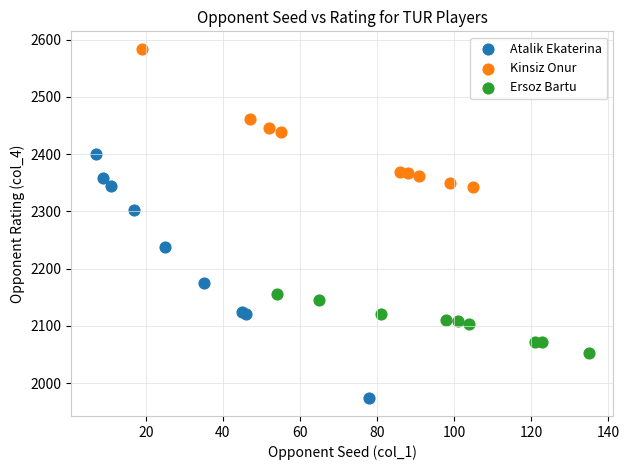

Which series contains the highest Y value?

Kinsiz Onur